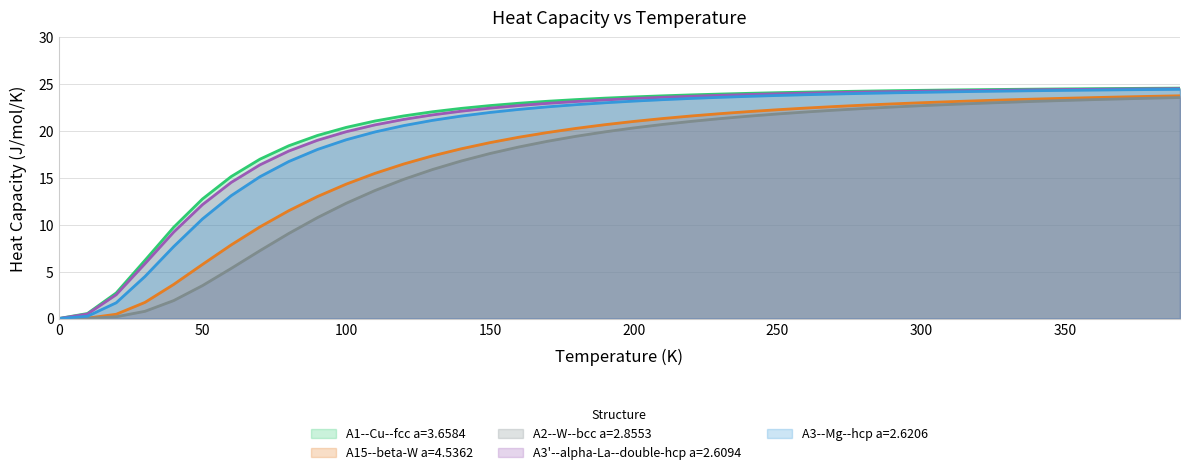

True or false: A1--Cu--fcc a=3.6584 has more than 1 points higher than both neighbors.

False